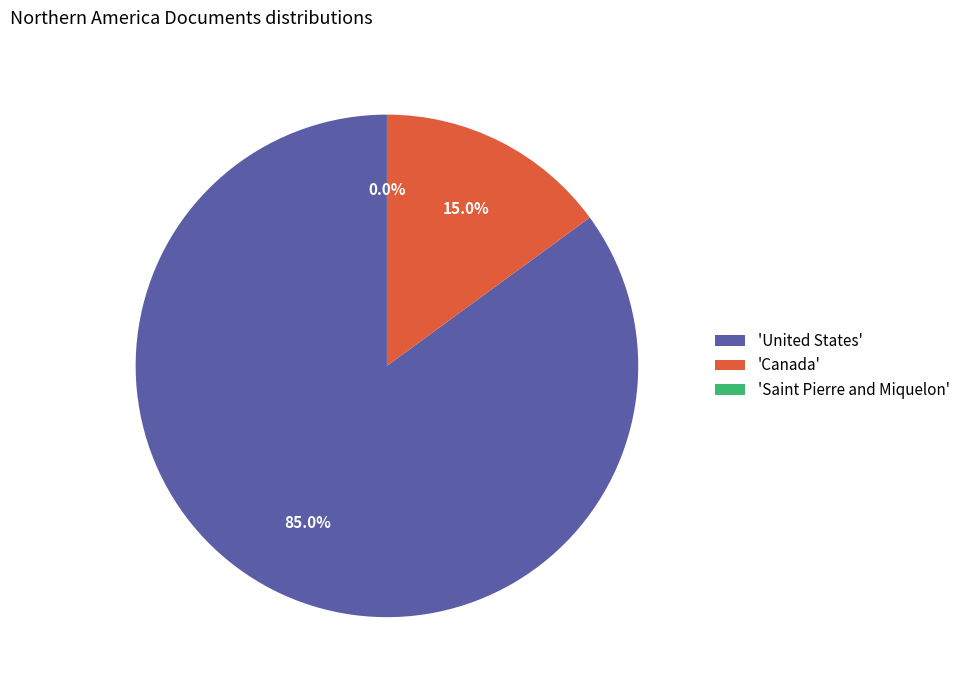

Which category has the biggest portion of the pie?

'United States'